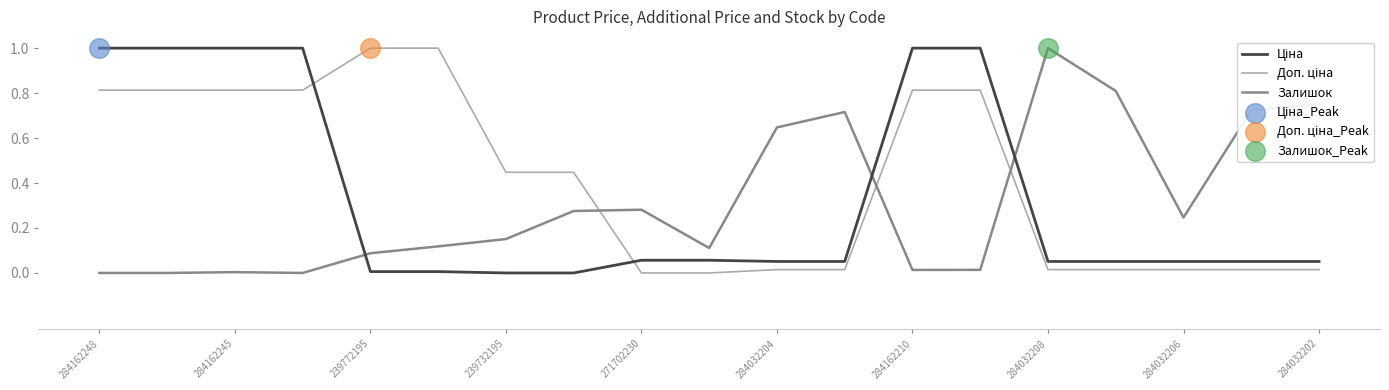

What is the maximum value shown in the chart?

1.0